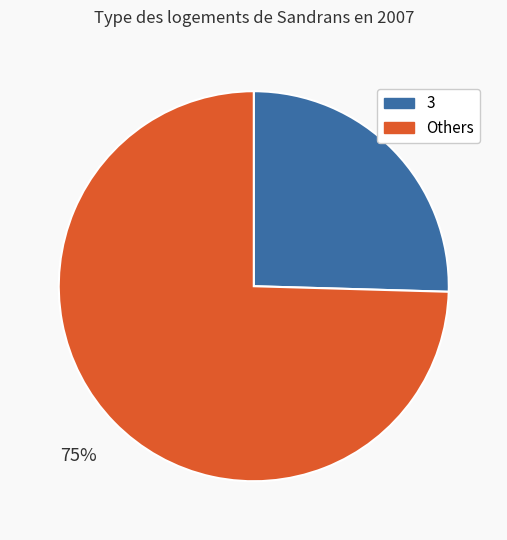

To the nearest percent, what portion does Others represent?

75%